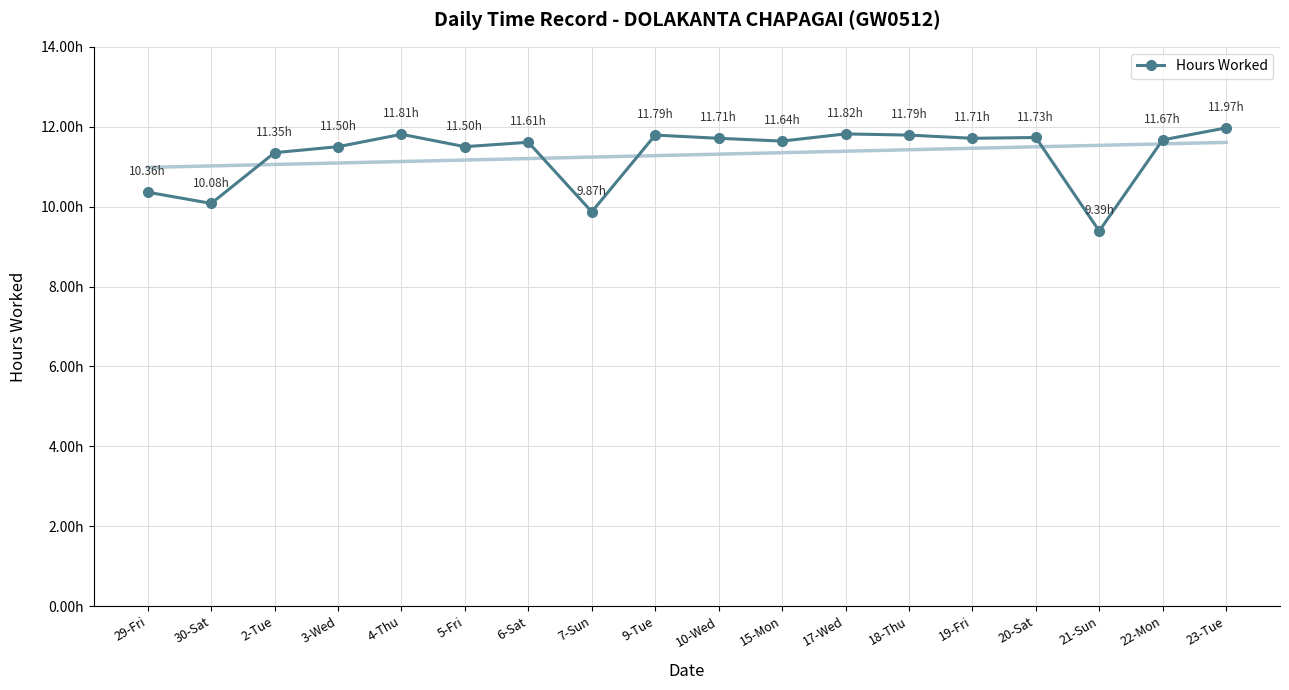

List the labels in order of value, smallest first.

21-Sun, 7-Sun, 30-Sat, 29-Fri, 2-Tue, 3-Wed, 5-Fri, 6-Sat, 15-Mon, 22-Mon, 10-Wed, 19-Fri, 20-Sat, 9-Tue, 18-Thu, 4-Thu, 17-Wed, 23-Tue